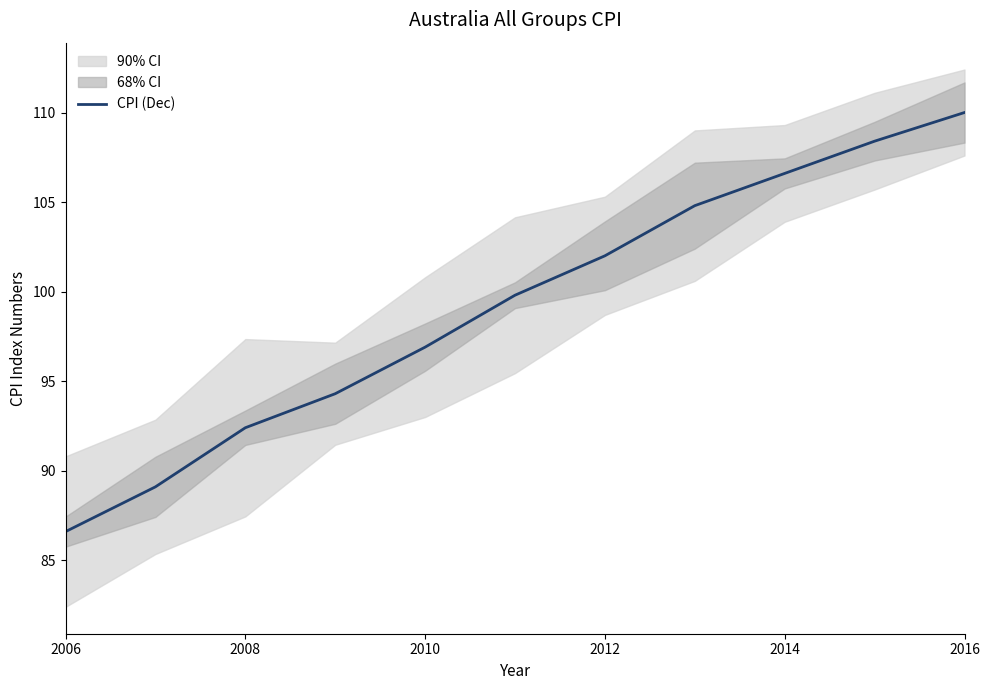

What is the maximum value for CPI (Dec)?

110.0